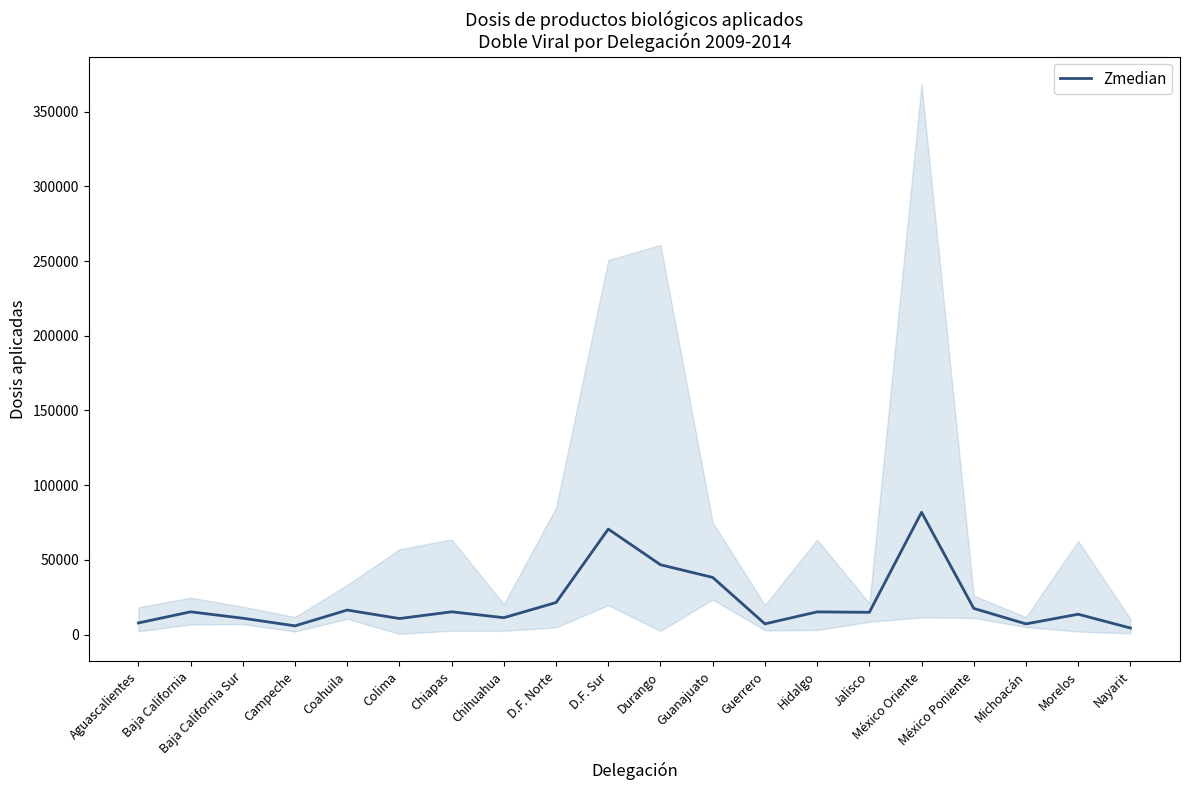

Approximately how many times larger is the value at Coahuila compared to Chiapas?

1.1